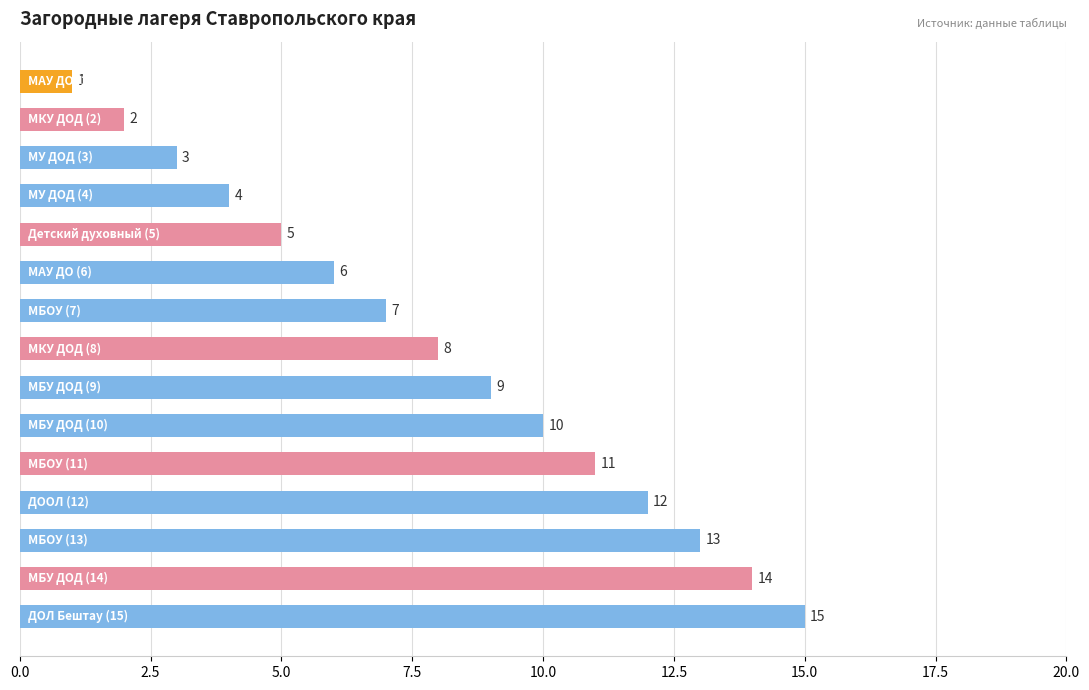

What is the maximum value shown in the chart?

15